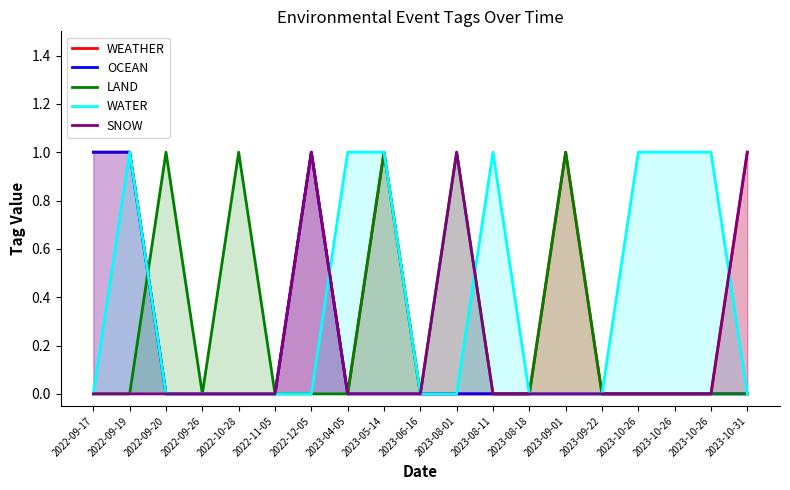

True or false: SNOW has a value of 1 at 2023-10-31.

True